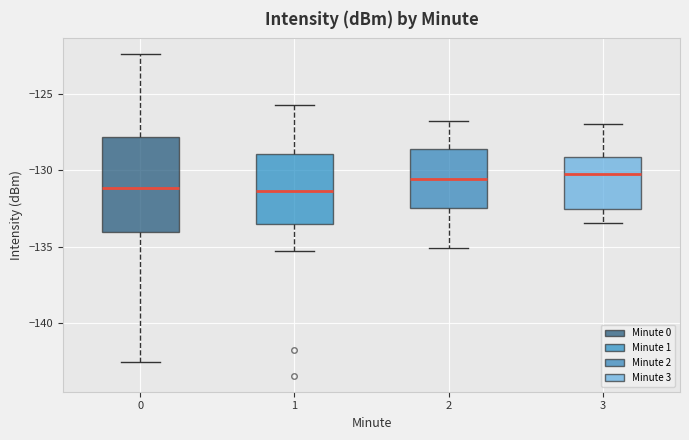

Reading left to right, read every box against the y-axis: the position of its median line, the range the box covers, and the ends of its whiskers. The values are not printed on the chart, so give them approximately, as read against the axis.

0: median -131.0, box -134.0 to -128.0, whiskers -142.5 to -122.5
1: median -131.5, box -133.5 to -129.0, whiskers -135.5 to -126.0
2: median -130.5, box -132.5 to -128.5, whiskers -135.0 to -127.0
3: median -130.0, box -132.5 to -129.0, whiskers -133.5 to -127.0